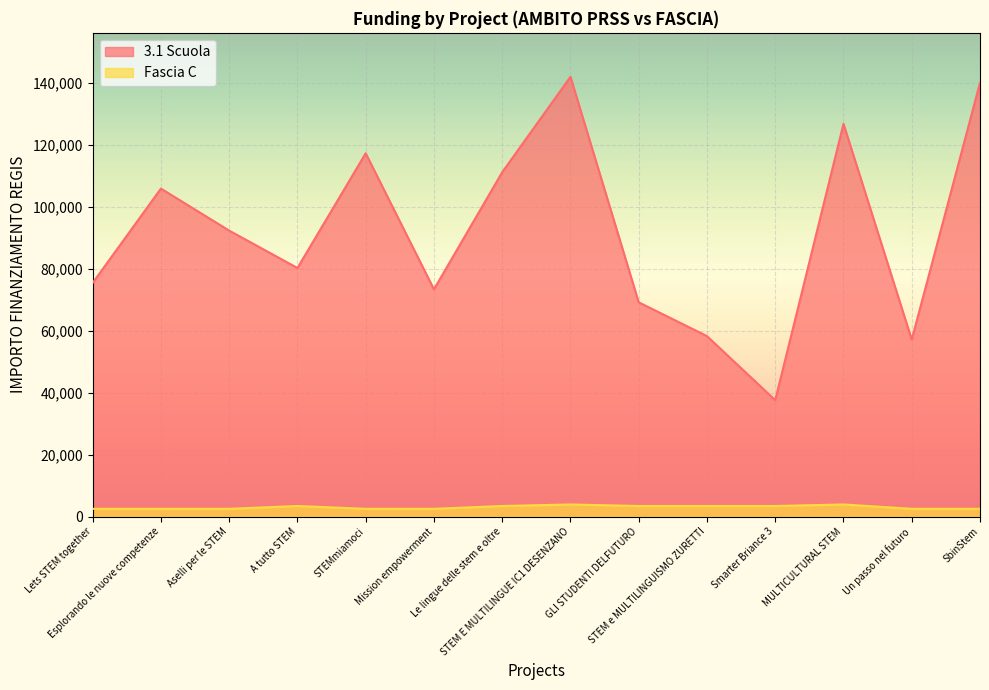

The 3.1 Scuola series shows 130521.4 at Mission empowerment. True or false?

False